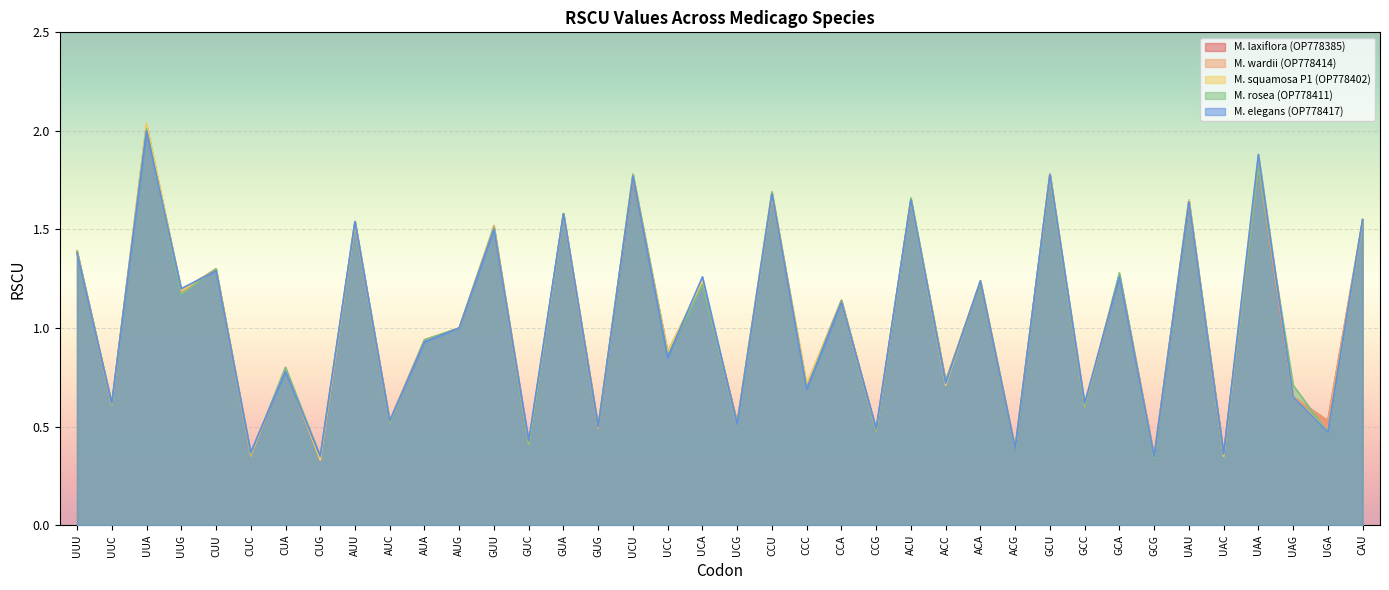

True or false: M. laxiflora (OP778385) and M. squamosa P1 (OP778402) cross at least once.

True